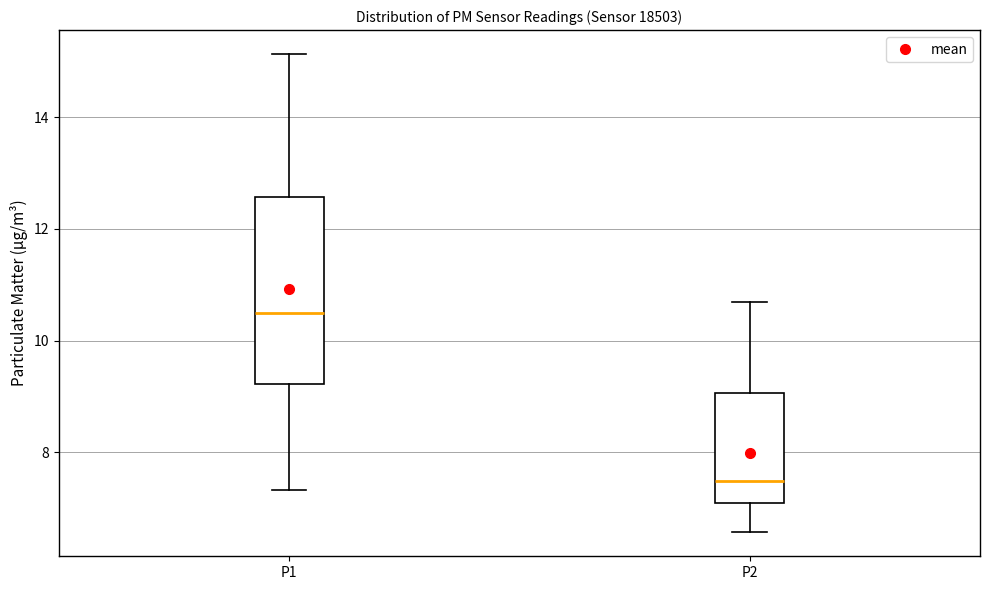

Which box is the tallest, from its lower edge to its upper edge?

P1